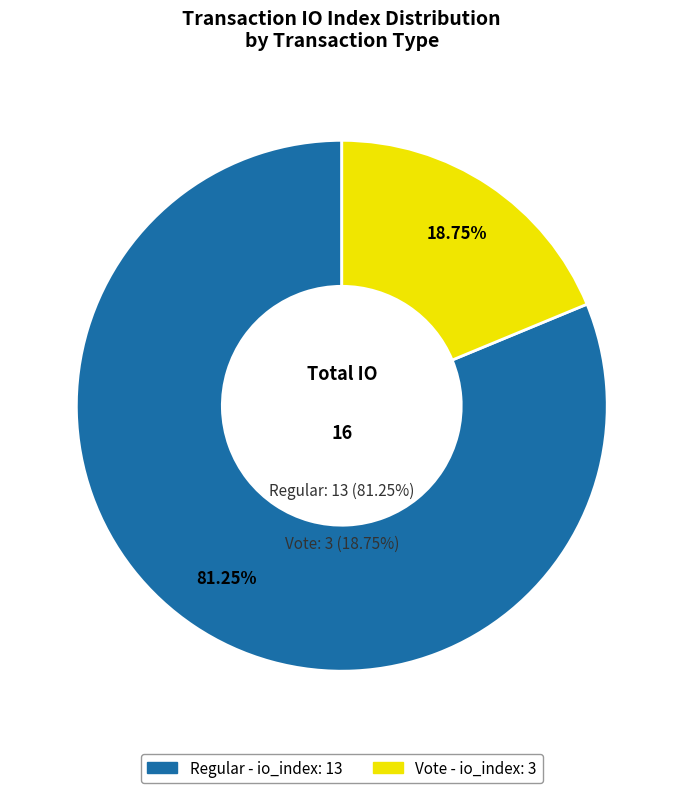

Rank the categories by value from highest to lowest.

Regular, Vote